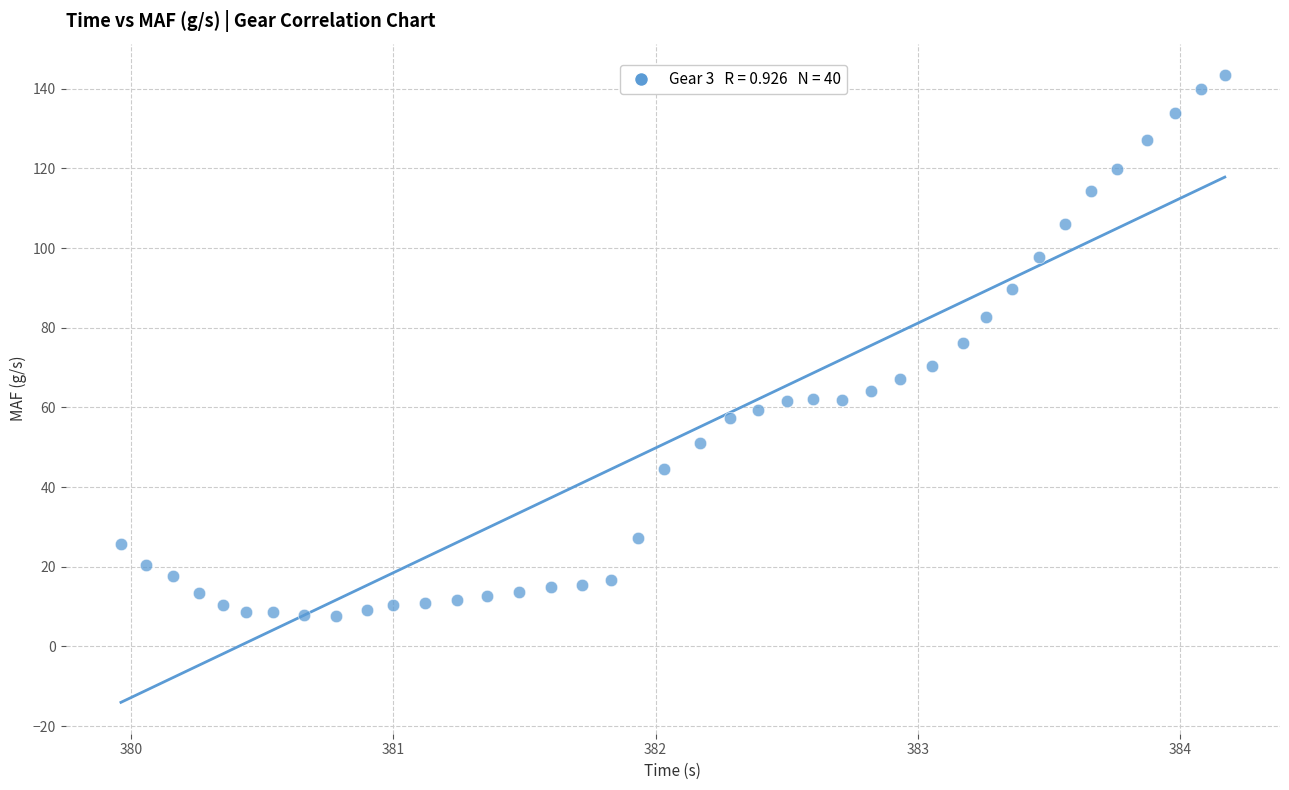

What is the range of X values (max minus min)?

4.2